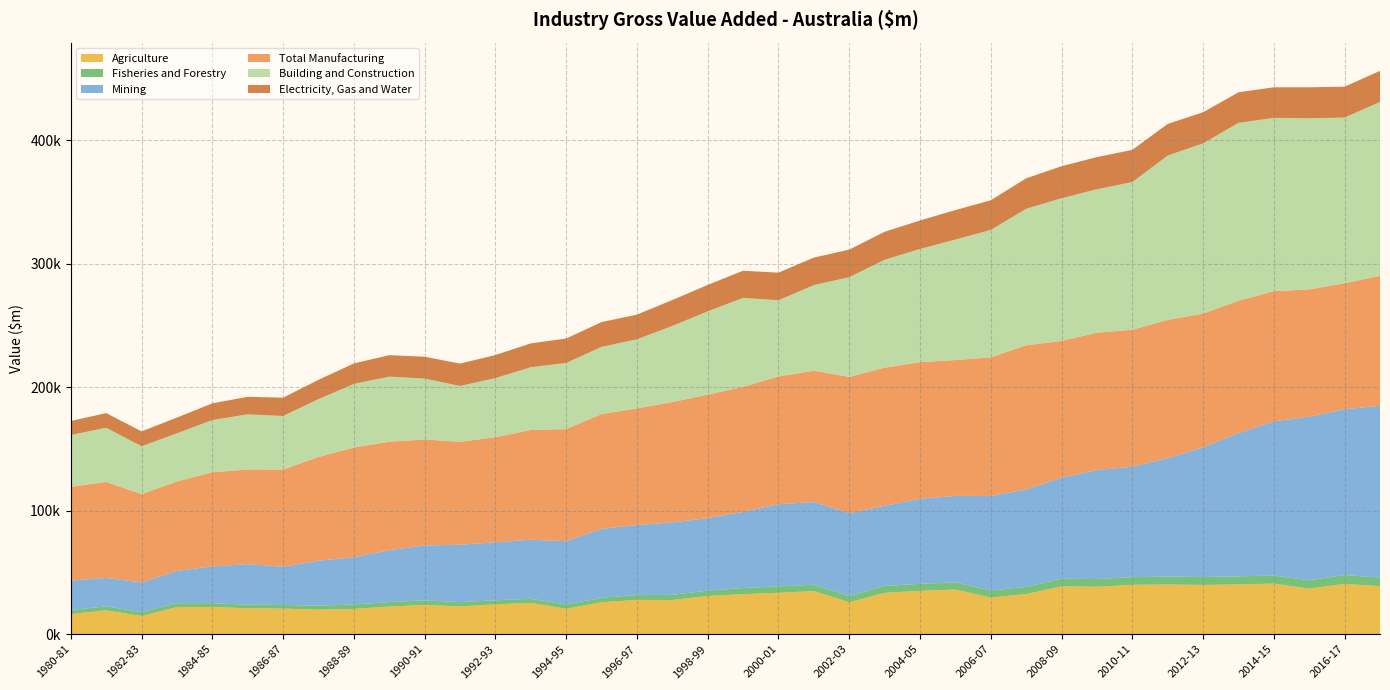

Reading left to right, what are all the values shown in this chart?

Agriculture: 1980-81=16164	1981-82=19321	1982-83=14728	1983-84=21910	1984-85=21984	1985-86=20889	1986-87=20671	1987-88=19772	1988-89=20423	1989-90=22326	1990-91=23704	1991-92=22444	1992-93=24154	1993-94=25345	1994-95=20549	1995-96=25838	1996-97=27723	1997-98=27636	1998-99=30908	1999-00=32354	2000-01=33558	2001-02=34823	2002-03=25805	2003-04=33455	2004-05=35041	2005-06=36133	2006-07=29632	2007-08=32524	2008-09=38711	2009-10=38384	2010-11=39953	2011-12=40211	2012-13=39839	2013-14=40298	2014-15=40900	2015-16=36937	2016-17=40704	2017-18=38878
Fisheries and Forestry: 1980-81=3424	1981-82=3177	1982-83=3063	1983-84=3117	1984-85=3082	1985-86=2989	1986-87=2978	1987-88=3260	1988-89=3591	1989-90=3578	1990-91=3610	1991-92=3466	1992-93=3276	1993-94=3313	1994-95=3488	1995-96=3603	1996-97=4016	1997-98=4167	1998-99=4363	1999-00=4959	2000-01=5168	2001-02=5212	2002-03=5097	2003-04=5581	2004-05=5698	2005-06=5789	2006-07=5716	2007-08=5783	2008-09=6216	2009-10=6203	2010-11=6211	2011-12=6397	2012-13=6428	2013-14=6499	2014-15=6568	2015-16=6732	2016-17=7164	2017-18=6977
Mining: 1980-81=23769	1981-82=23031	1982-83=24130	1983-84=26190	1984-85=29842	1985-86=32864	1986-87=30920	1987-88=36452	1988-89=38265	1989-90=42104	1990-91=44497	1991-92=46532	1992-93=46995	1993-94=47817	1994-95=51242	1995-96=55854	1996-97=56629	1997-98=58732	1998-99=58719	1999-00=61698	2000-01=66528	2001-02=66980	2002-03=67058	2003-04=64977	2004-05=68841	2005-06=70072	2006-07=76582	2007-08=78879	2008-09=81839	2009-10=88363	2010-11=89485	2011-12=95953	2012-13=105052	2013-14=116106	2014-15=124868	2015-16=132468	2016-17=134325	2017-18=139133
Total Manufacturing: 1980-81=75929	1981-82=77810	1982-83=71412	1983-84=72496	1984-85=76199	1985-86=76684	1986-87=78783	1987-88=84036	1988-89=88877	1989-90=87829	1990-91=85896	1991-92=83348	1992-93=85128	1993-94=88925	1994-95=90813	1995-96=92928	1996-97=94437	1997-98=97461	1998-99=100020	1999-00=101346	2000-01=103497	2001-02=106338	2002-03=110439	2003-04=111844	2004-05=110743	2005-06=110032	2006-07=112307	2007-08=116774	2008-09=110782	2009-10=111223	2010-11=110939	2011-12=111947	2012-13=108344	2013-14=107177	2014-15=105474	2015-16=103124	2016-17=102058	2017-18=105232
Building and Construction: 1980-81=42020	1981-82=43855	1982-83=38873	1983-84=38971	1984-85=42334	1985-86=44628	1986-87=43374	1987-88=46814	1988-89=51583	1989-90=52769	1990-91=49329	1991-92=45244	1992-93=47877	1993-94=50802	1994-95=53612	1995-96=54496	1996-97=56024	1997-98=61683	1998-99=67472	1999-00=72032	2000-01=61730	2001-02=69420	2002-03=80775	2003-04=87422	2004-05=91714	2005-06=97631	2006-07=103198	2007-08=110625	2008-09=115546	2009-10=116218	2010-11=119649	2011-12=133190	2012-13=137915	2013-14=144096	2014-15=140402	2015-16=138680	2016-17=134195	2017-18=140911
Electricity, Gas and Water: 1980-81=11369	1981-82=11854	1982-83=12046	1983-84=12731	1984-85=13513	1985-86=14204	1986-87=14807	1987-88=15692	1988-89=16539	1989-90=17379	1990-91=17703	1991-92=18111	1992-93=18662	1993-94=19321	1994-95=19754	1995-96=20088	1996-97=19989	1997-98=20960	1998-99=21429	1999-00=21998	2000-01=22337	2001-02=22256	2002-03=22288	2003-04=22656	2004-05=23062	2005-06=23868	2006-07=24041	2007-08=24657	2008-09=25957	2009-10=26032	2010-11=26052	2011-12=25615	2012-13=25201	2013-14=24767	2014-15=24780	2015-16=25069	2016-17=25032	2017-18=25191